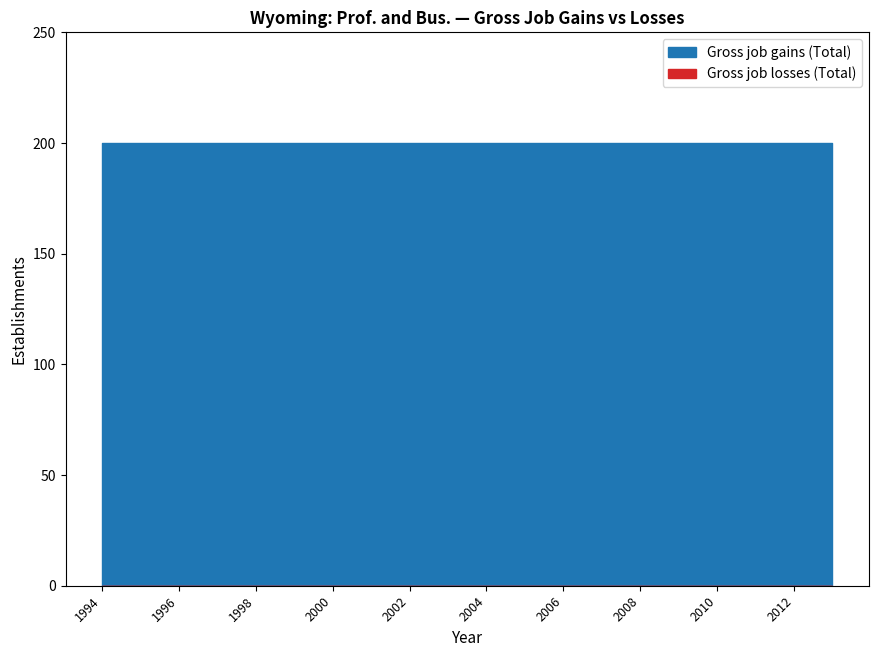

What is the spread (max minus min) of values at 2004?

200